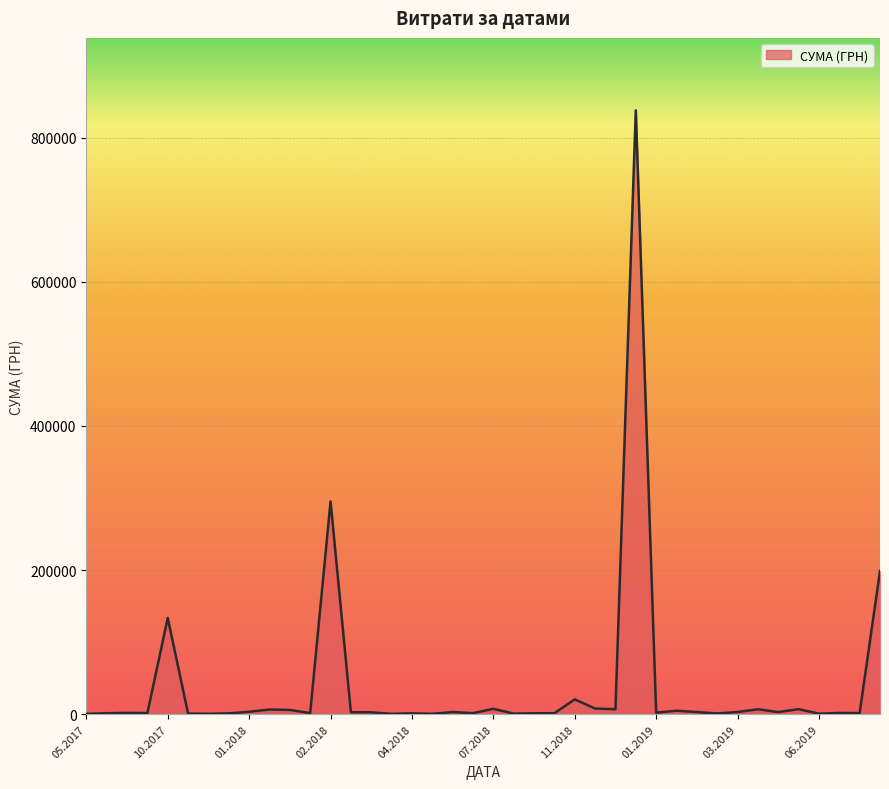

What is the maximum value shown in the chart?

838054.8